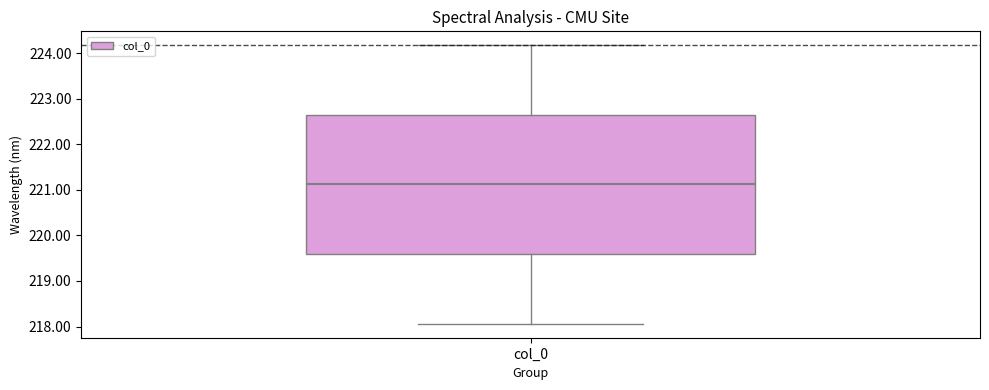

Read this box plot against the y-axis: the position of the median line, the range covered by the box, and the ends of both whiskers. The values are not printed on the chart, so give them approximately, as read against the axis.

median 221.1, box 219.6 to 222.6, whiskers 218.1 to 224.2